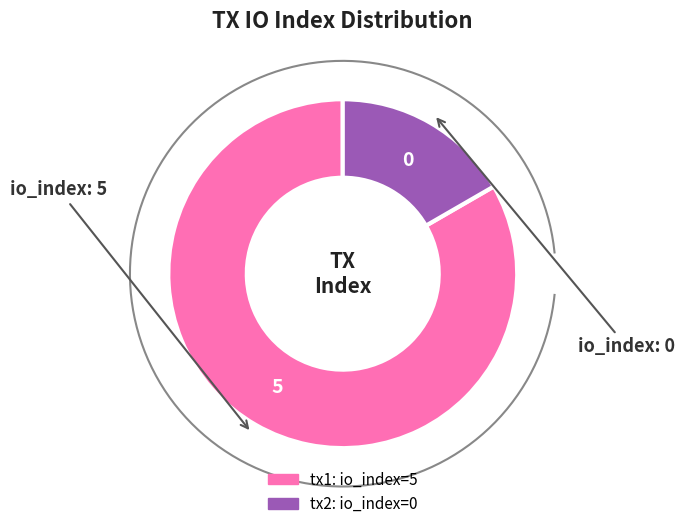

Rank the categories by value from highest to lowest.

tx_index_5, tx_index_0